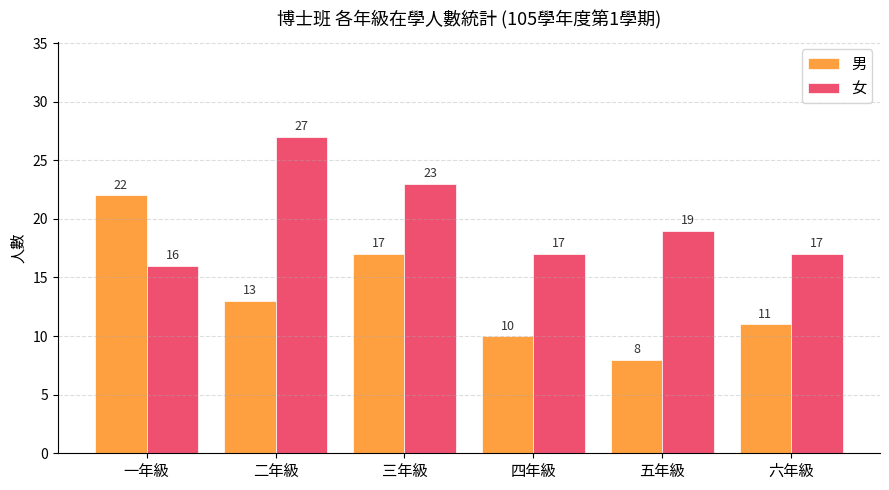

How many bars are there in each group?

2